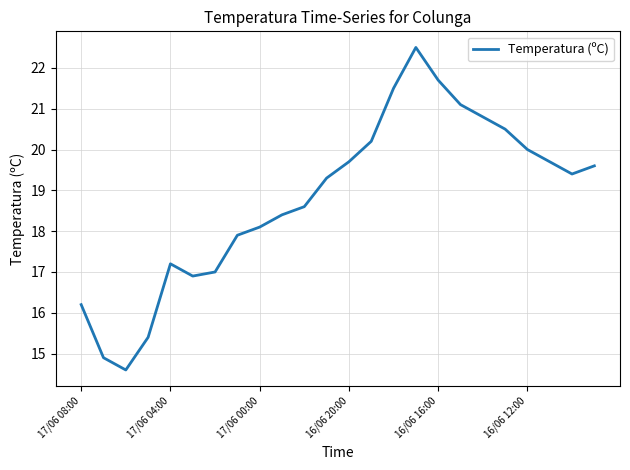

What is the maximum value shown in the chart?

22.5